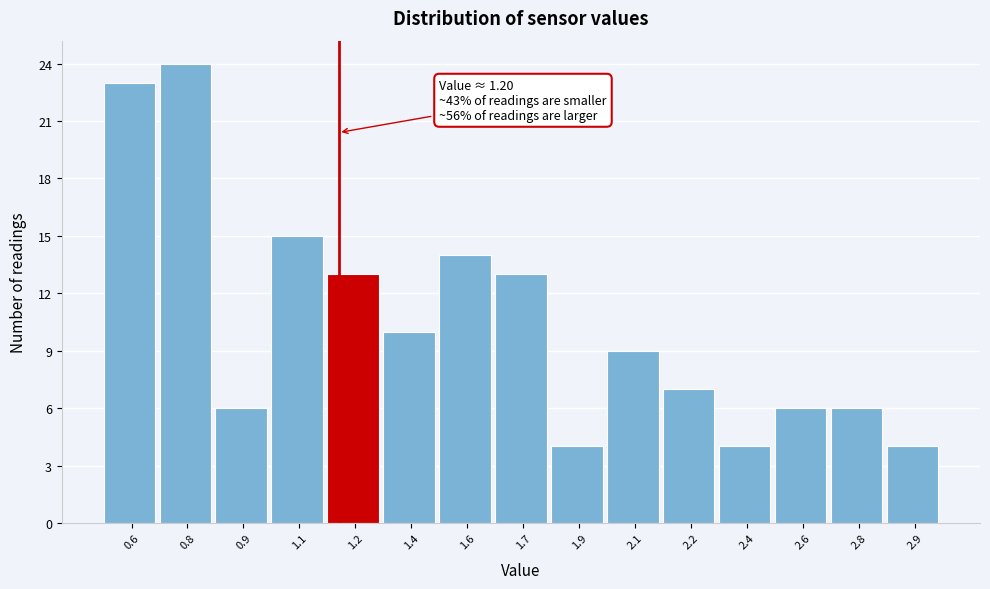

Reading left to right, extract all data points from this chart.

23	24	6	15	13	10	14	13	4	9	7	4	6	6	4